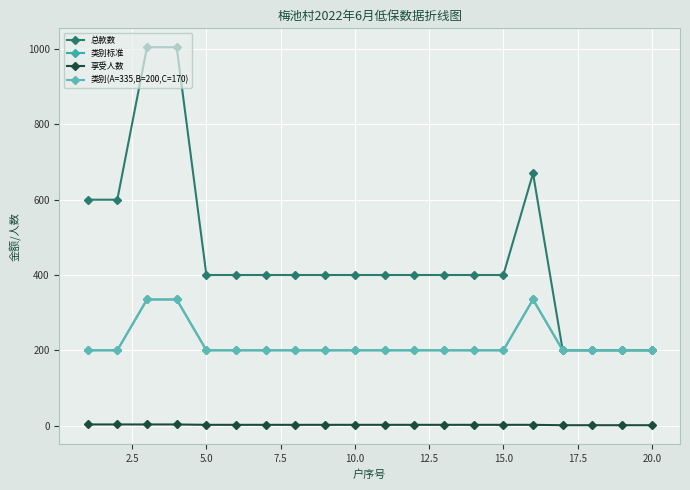

Rank the series by their maximum value, from highest to lowest.

总款数, 类别标准, 类别(A=335,B=200,C=170), 享受人数